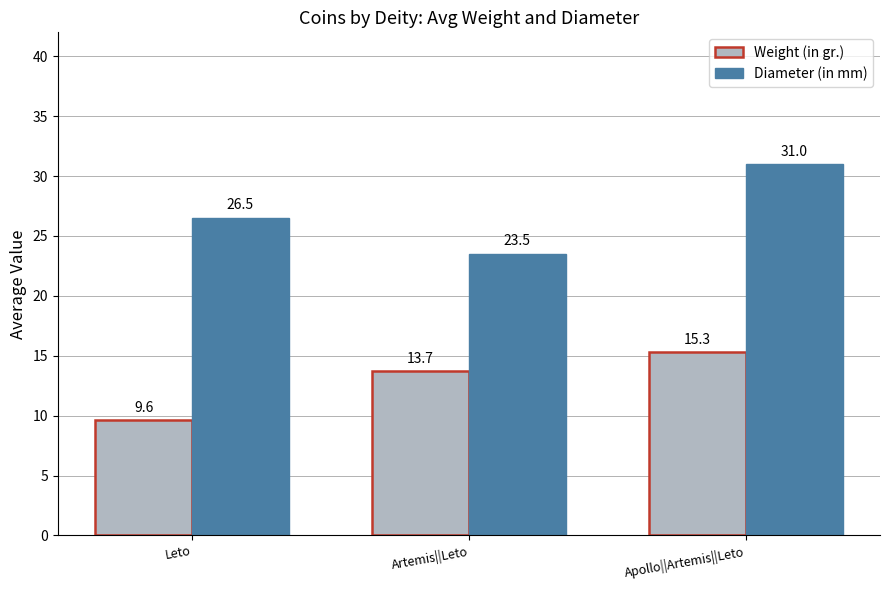

The value of Diameter (in mm) at Leto is 26.5. True or false?

True